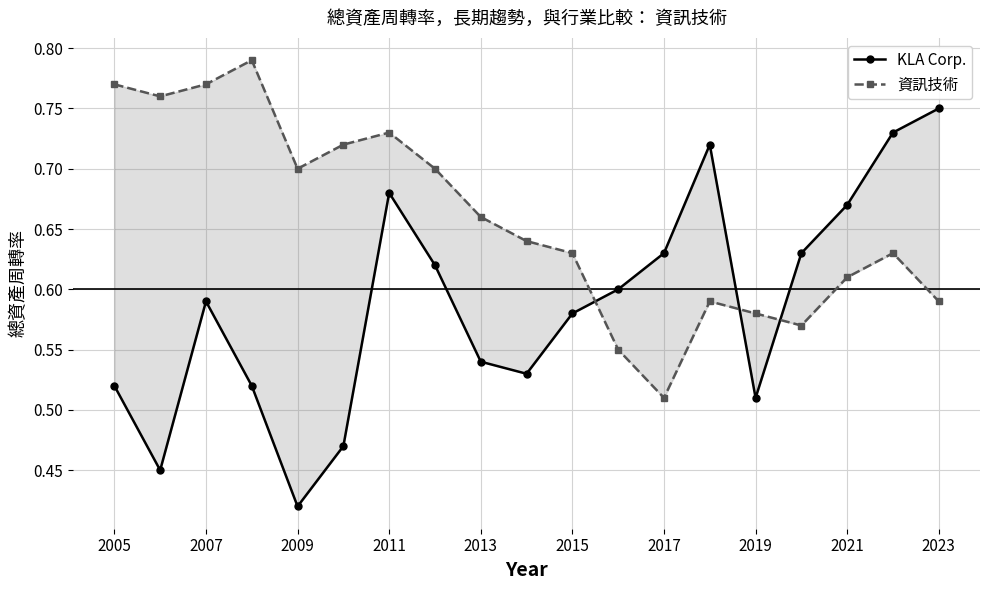

What is the minimum value for 資訊技術?

0.5